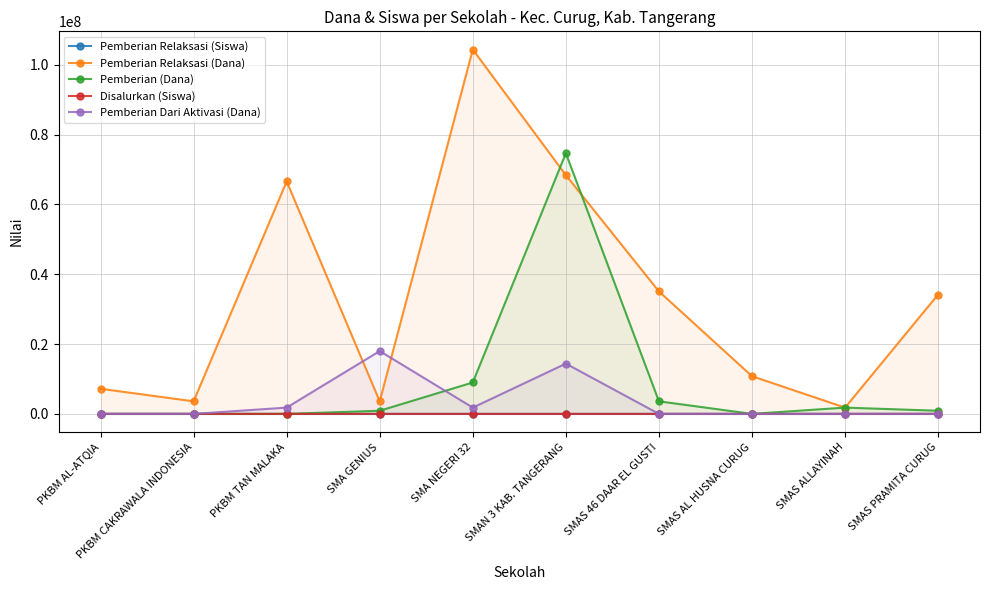

What is the greatest value displayed?

104400000